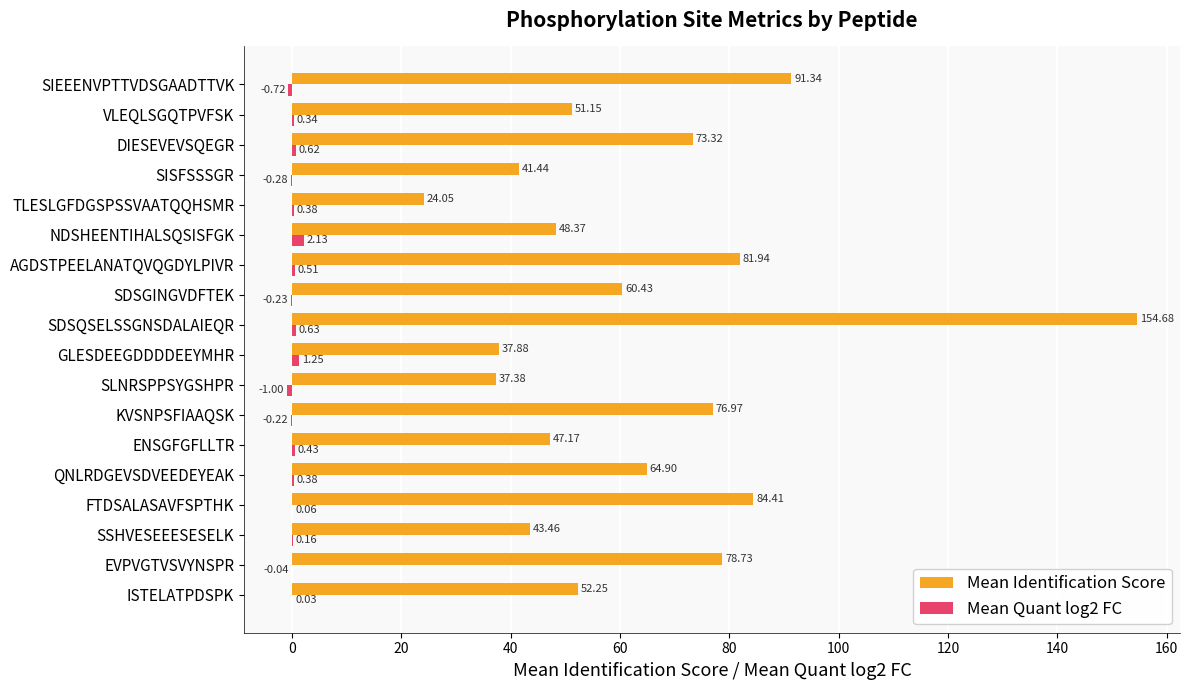

Between FTDSALASAVFSPTHK and GLESDEEGDDDDEEYMHR, which series saw the biggest shift?

Mean Identification Score